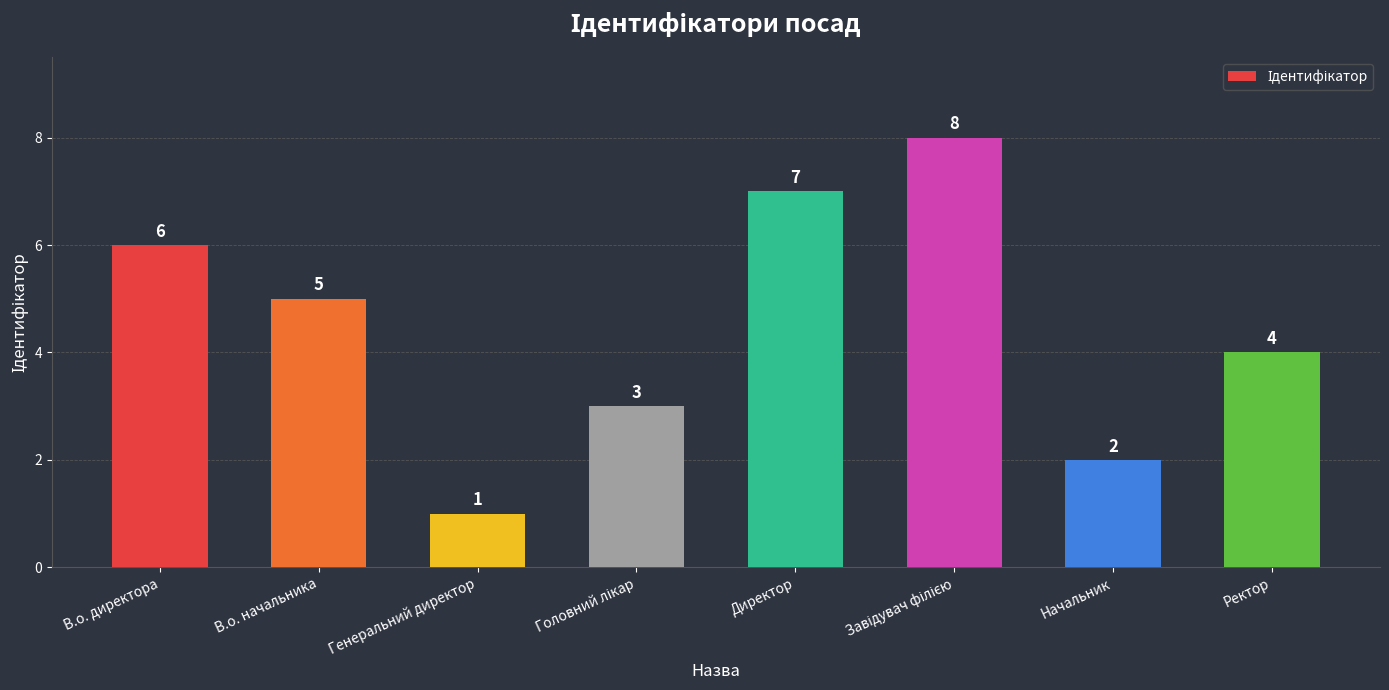

What is the difference between the maximum and second lowest values?

6